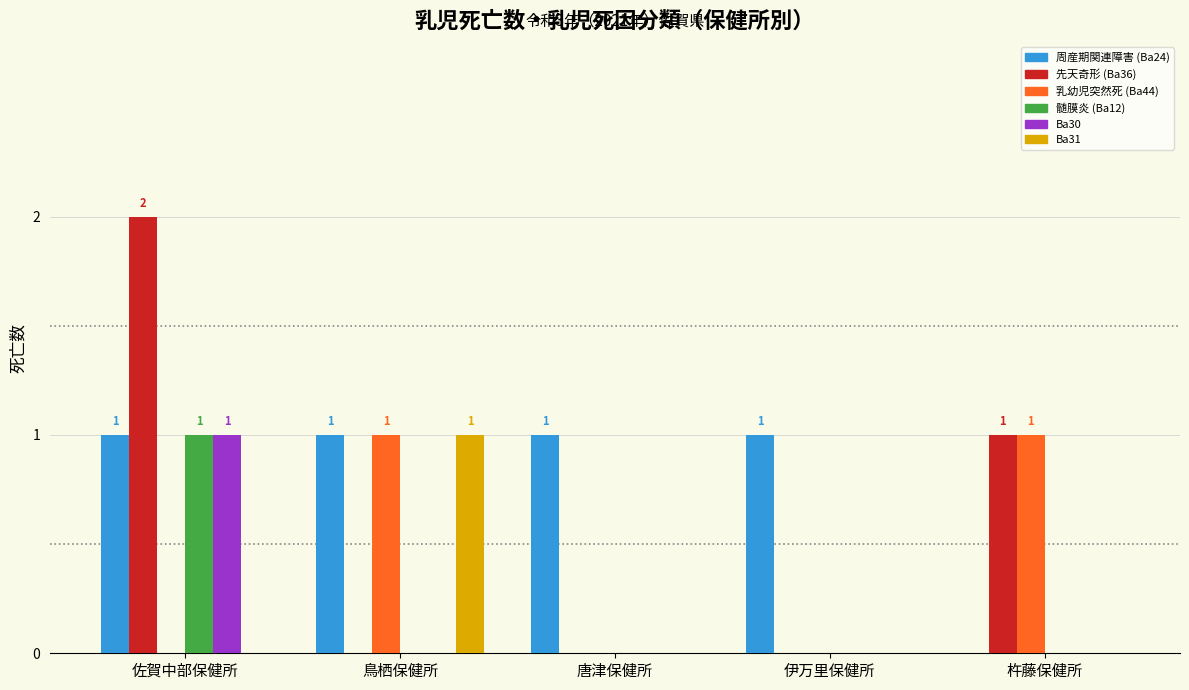

At which category does the chart reach its peak across all series?

佐賀中部保健所